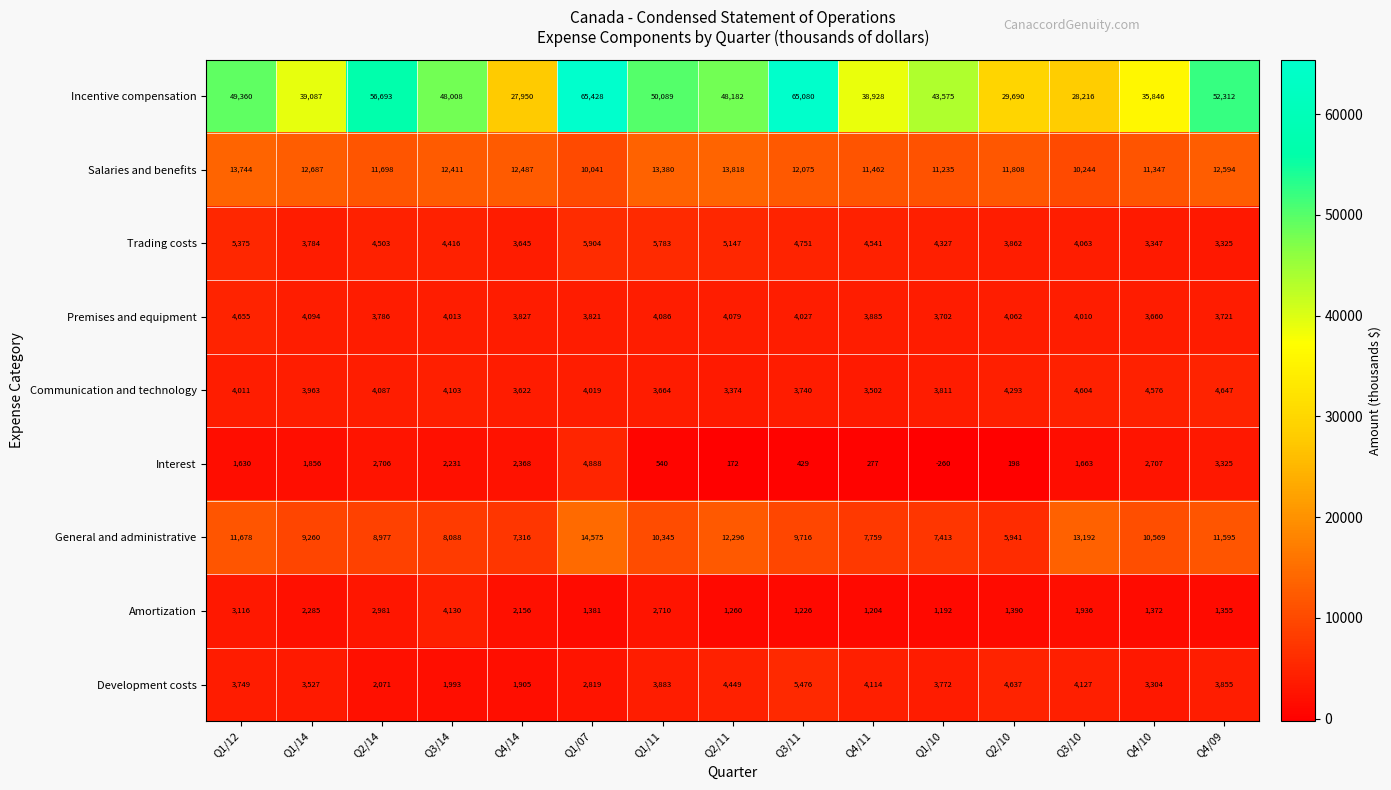

List the series in order of their peak value, highest first.

Incentive compensation, General and administrative, Salaries and benefits, Trading costs, Development costs, Interest, Premises and equipment, Communication and technology, Amortization